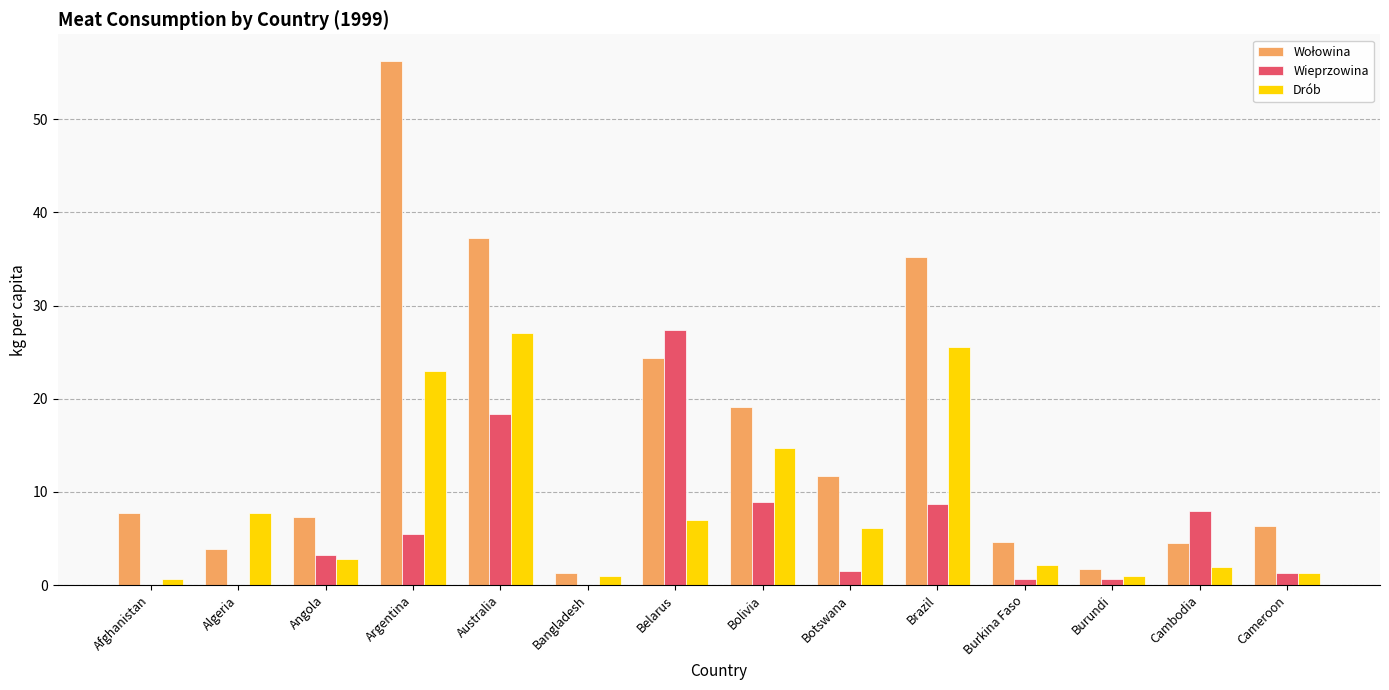

What is the total value across all series at Burundi?

3.4